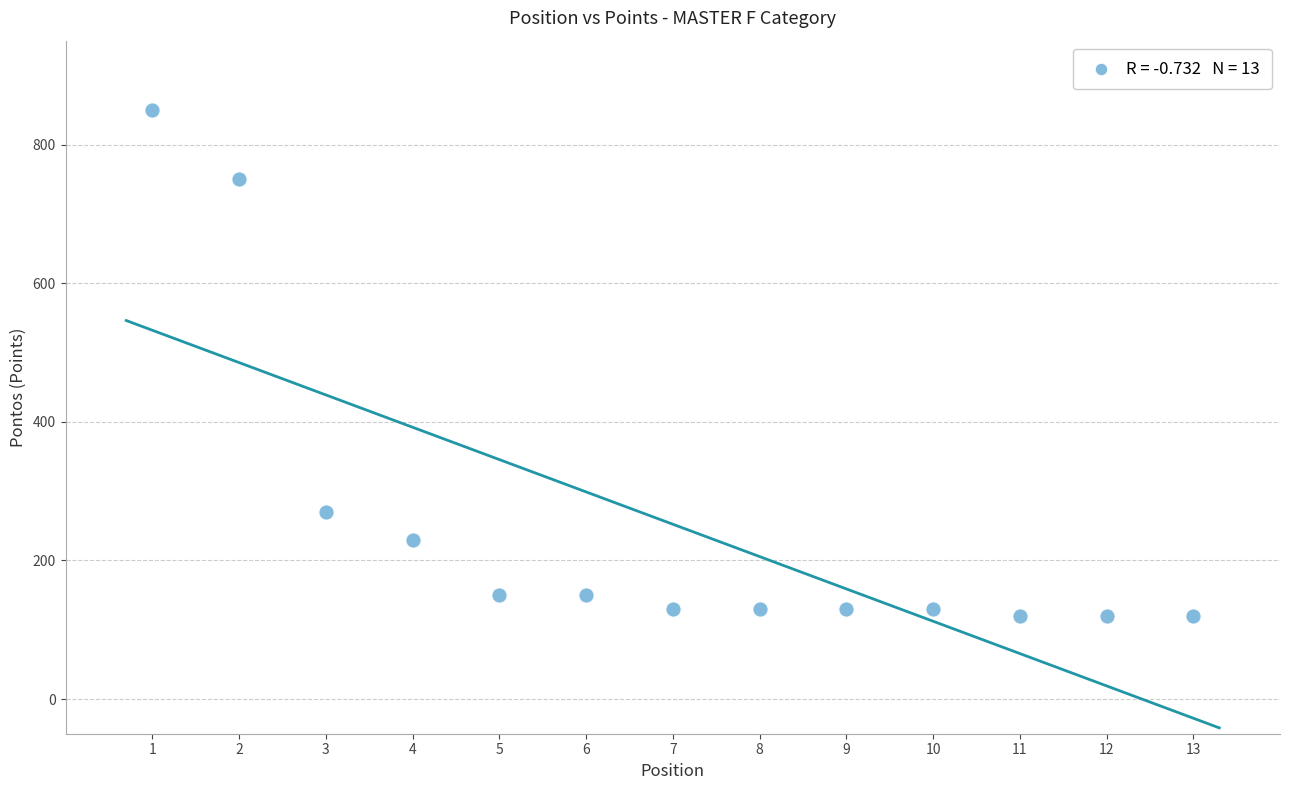

What Y value in the scatter plot is closest to 485?

270